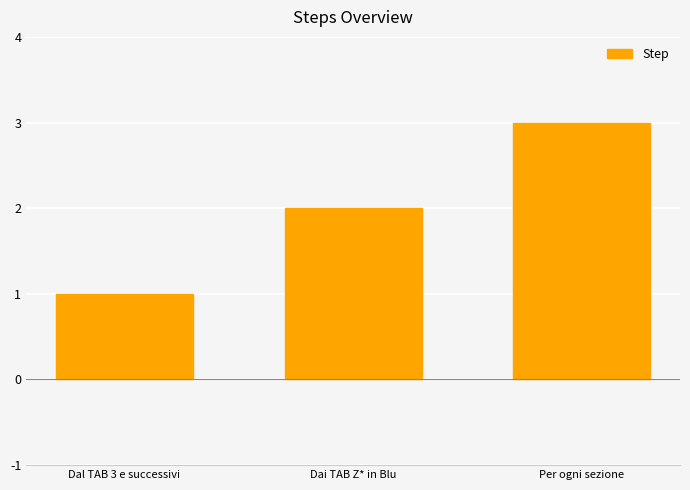

What is the value of the 2nd bar from the left?

2